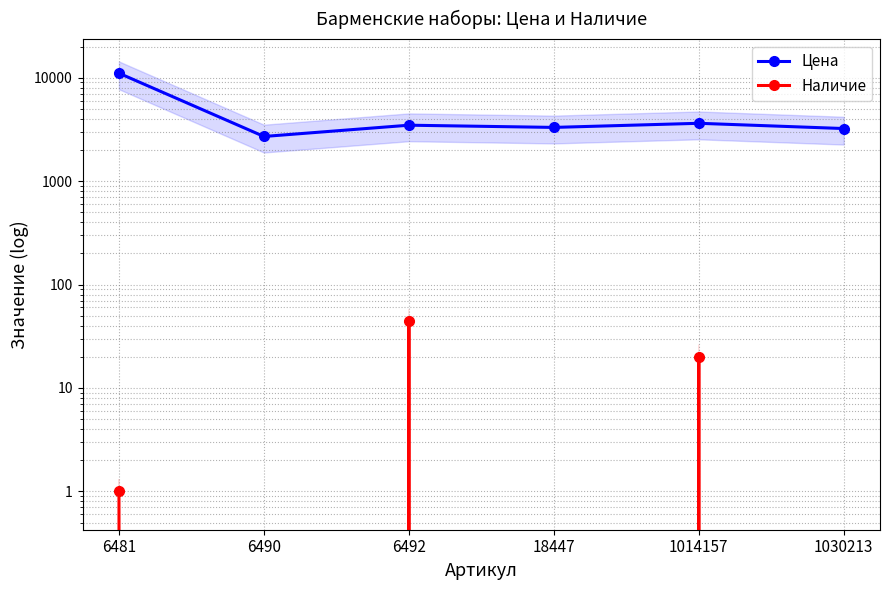

What is the total value across all series at 6492?

3517